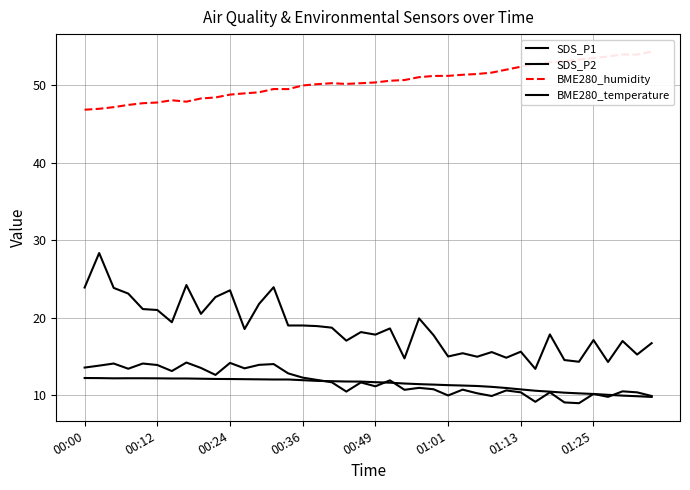

How many lines are shown in the chart?

4